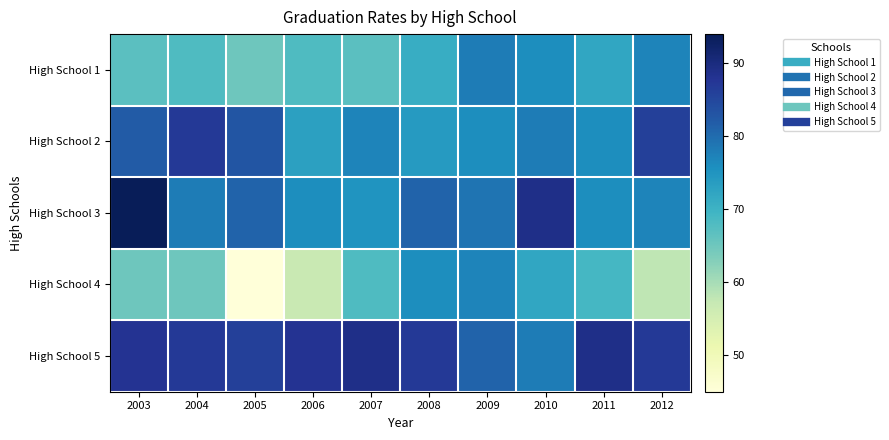

Reading left to right, extract all data points from this chart.

High School 1: 2003=67	2004=68	2005=65	2006=68	2007=67	2008=71	2009=78	2010=76	2011=72	2012=77
High School 2: 2003=82	2004=87	2005=83	2006=73	2007=77	2008=74	2009=76	2010=78	2011=76	2012=86
High School 3: 2003=94	2004=78	2005=81	2006=76	2007=75	2008=81	2009=79	2010=89	2011=76	2012=77
High School 4: 2003=65	2004=65	2005=45	2006=57	2007=68	2008=76	2009=77	2010=72	2011=69	2012=58
High School 5: 2003=88	2004=87	2005=86	2006=88	2007=89	2008=87	2009=81	2010=78	2011=89	2012=87